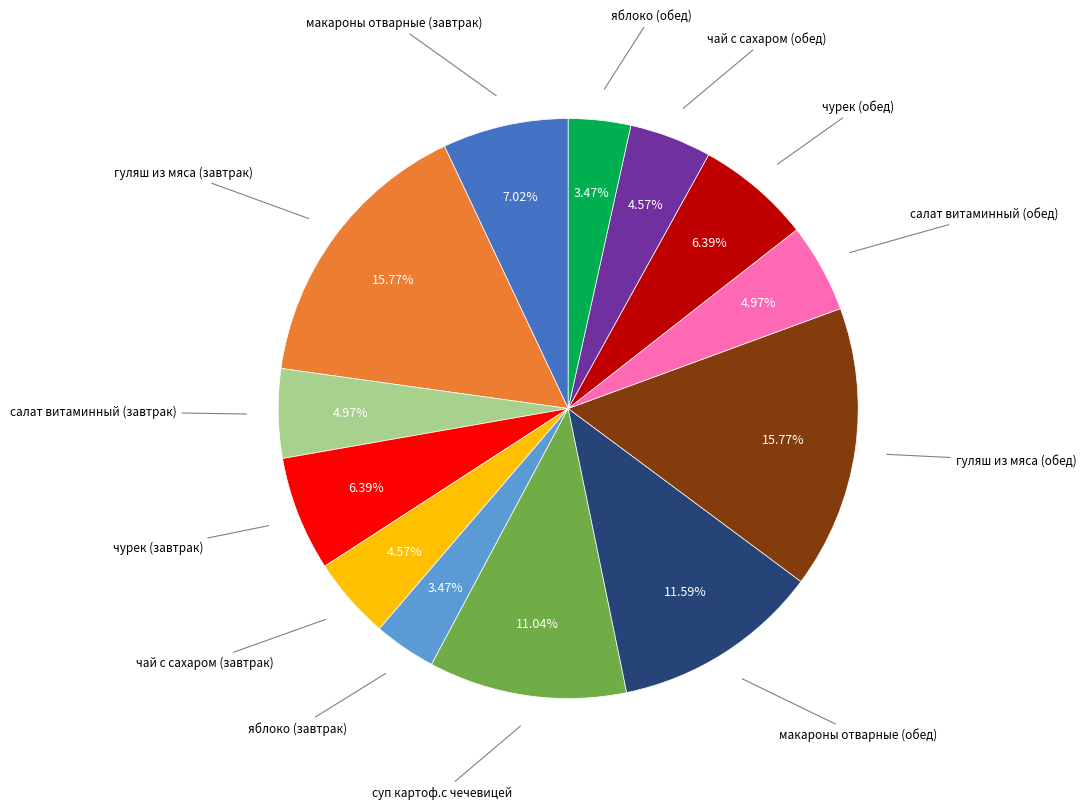

How many slices are in this pie chart?

13